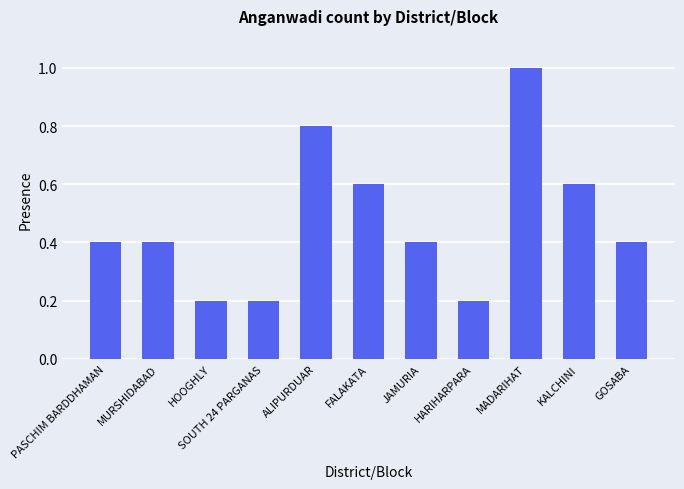

How many values are between 0 and 1?

11